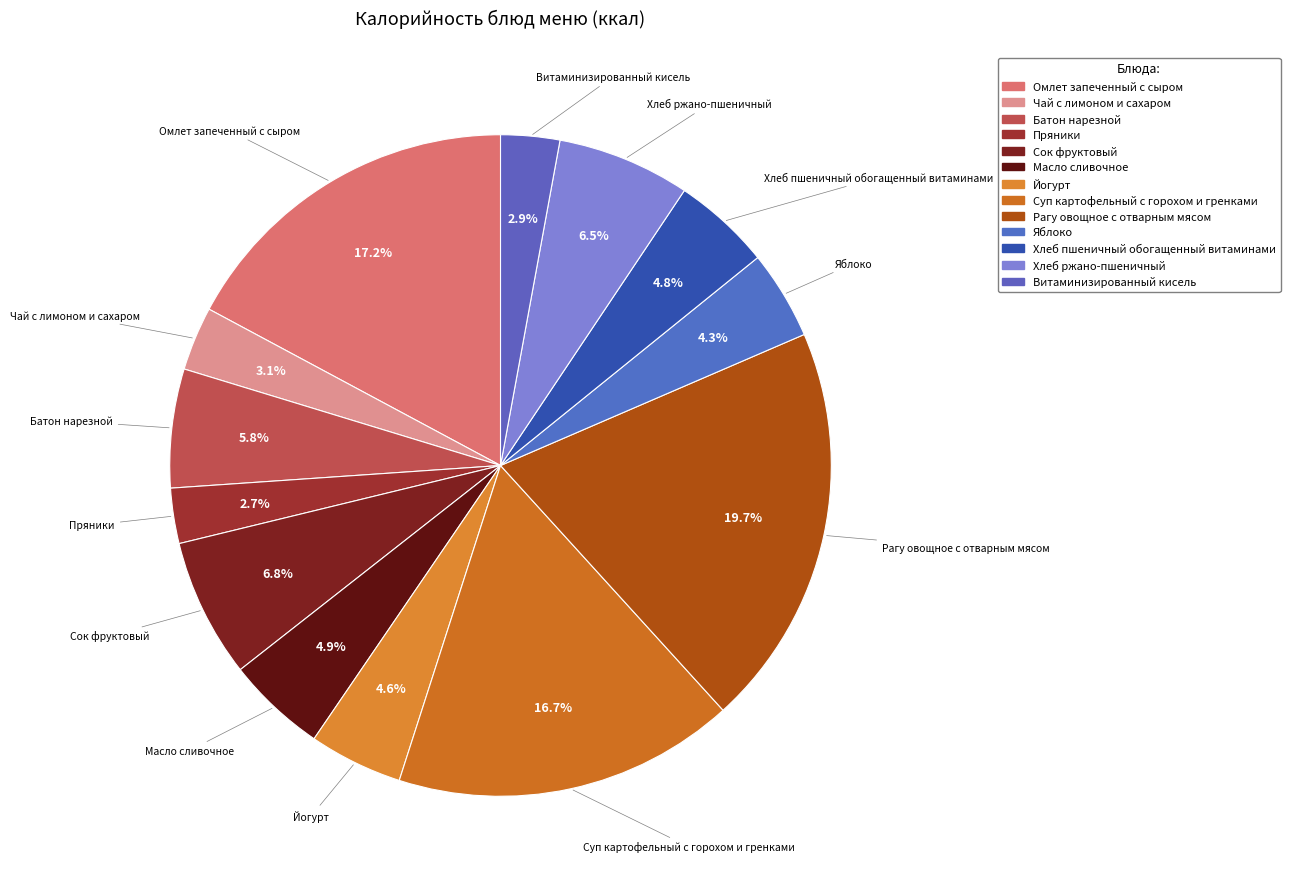

Is it true that Хлеб пшеничный обогащенный витаминами is 5% of the pie?

True